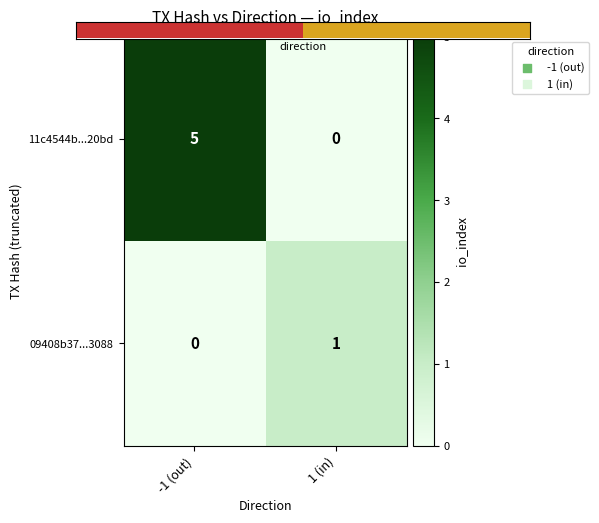

Is it true that 09408b37...3088 equals 1 at 1 (in)?

True